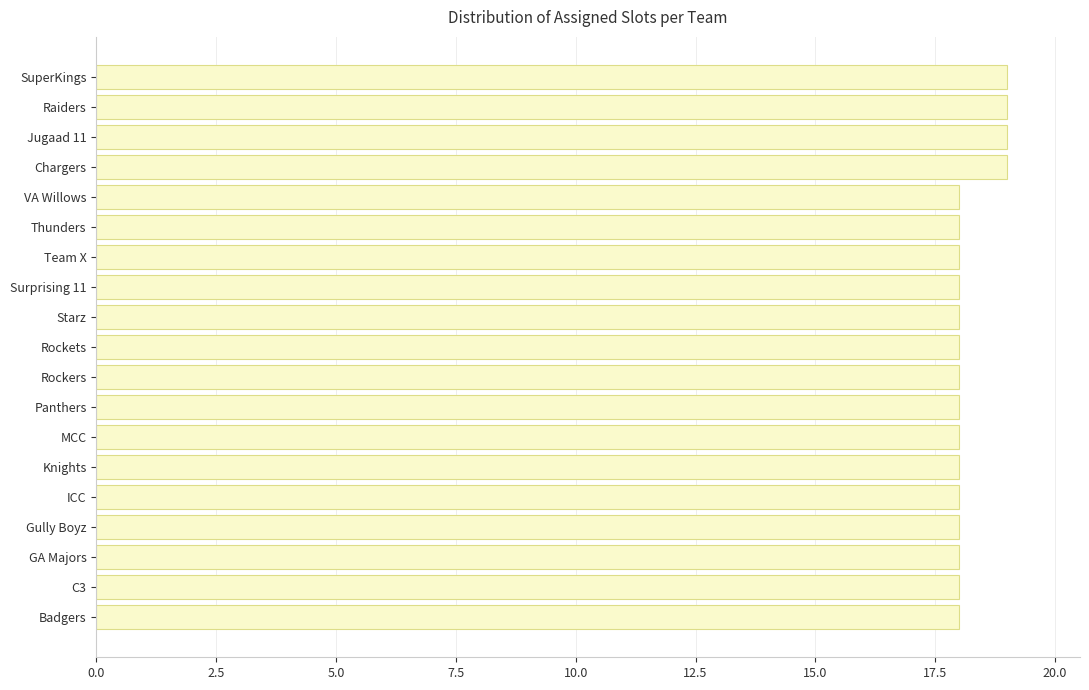

Is it true that the value at Surprising 11 is 18?

True